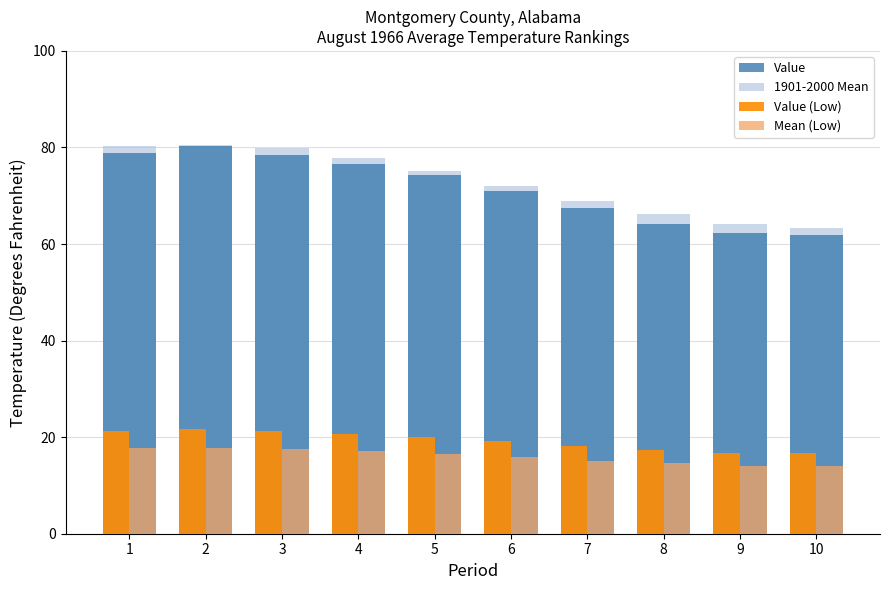

Where does the 1901-2000 Mean series first go above 75?

1